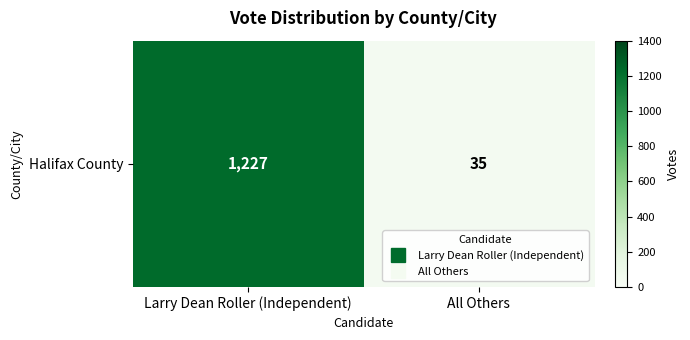

The value at All Others is 35. True or false?

True